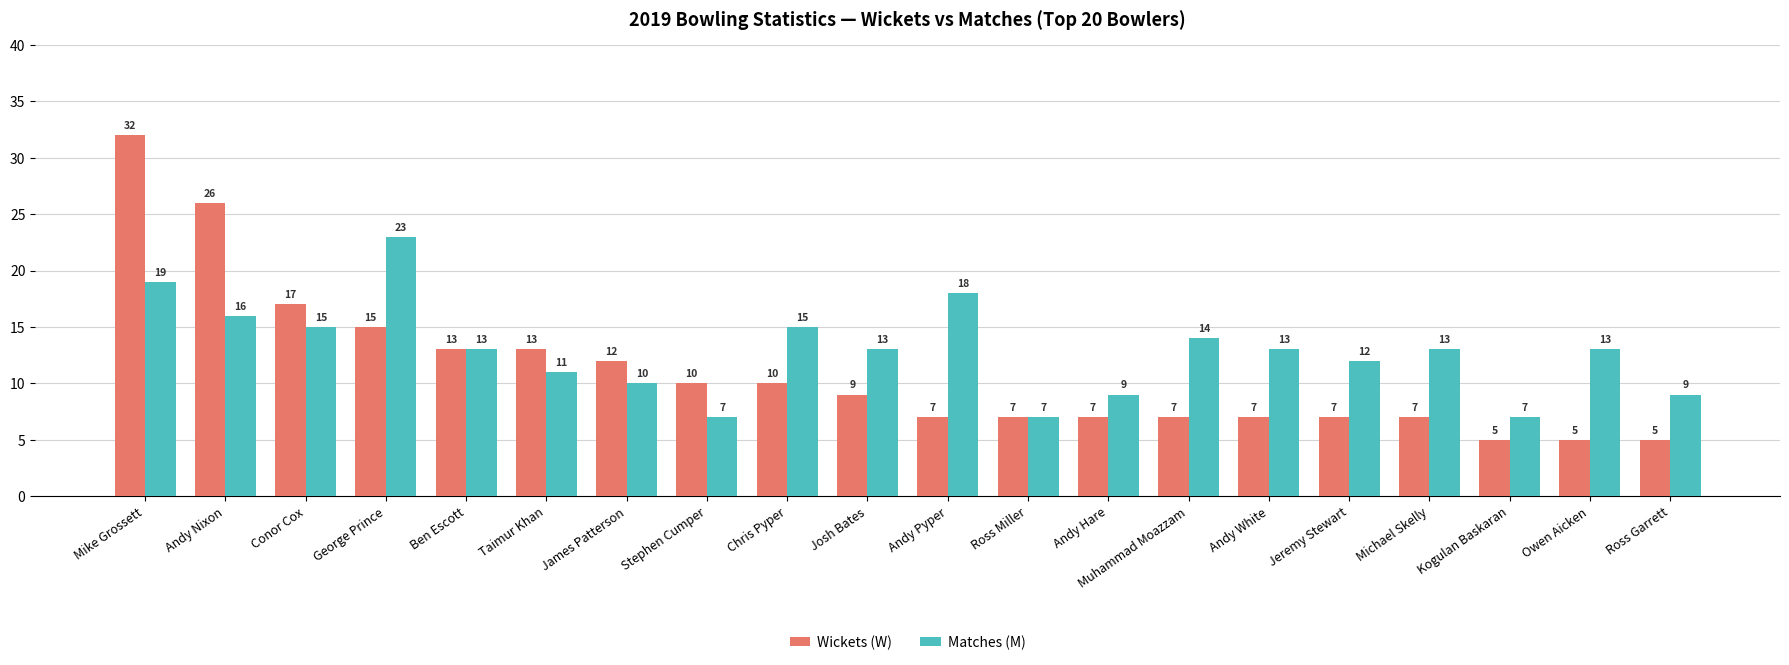

Rank the series by their maximum value, from highest to lowest.

Wickets (W), Matches (M)